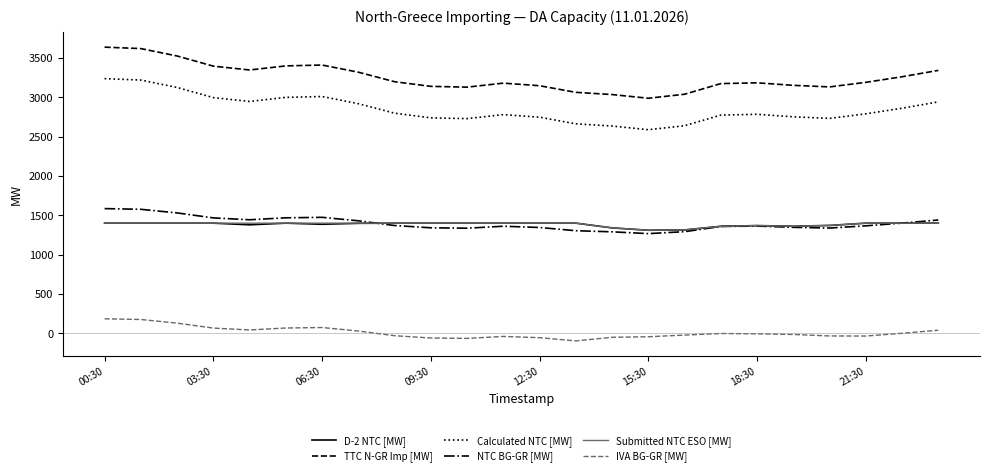

True or false: IVA BG-GR [MW] and Calculated NTC [MW] cross at least once.

False